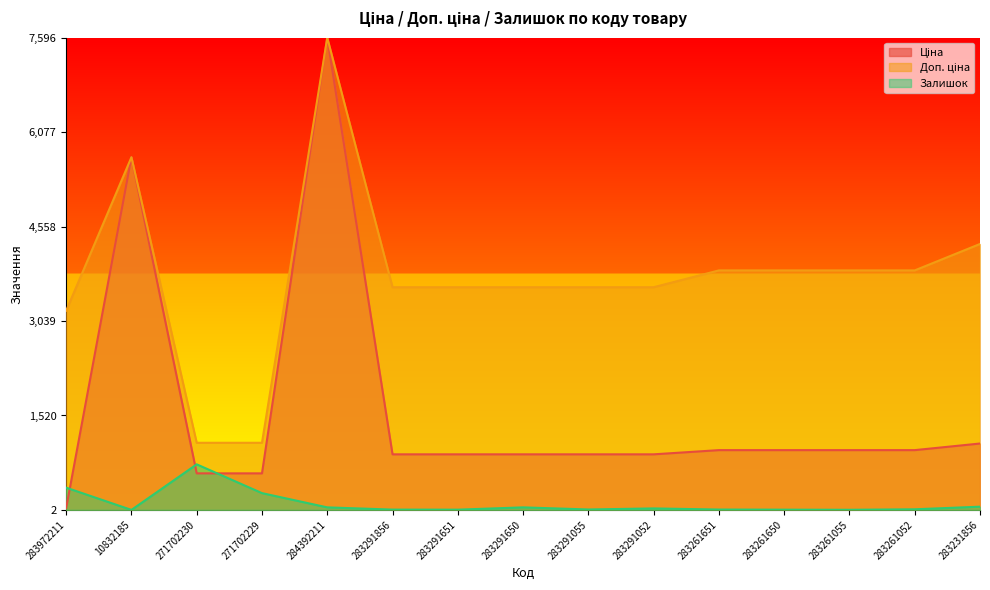

At which category is the sum across all series the highest?

284392211